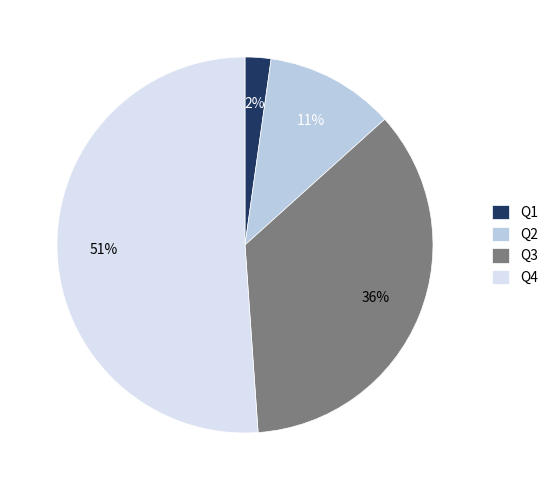

Which slice is the largest?

Q4